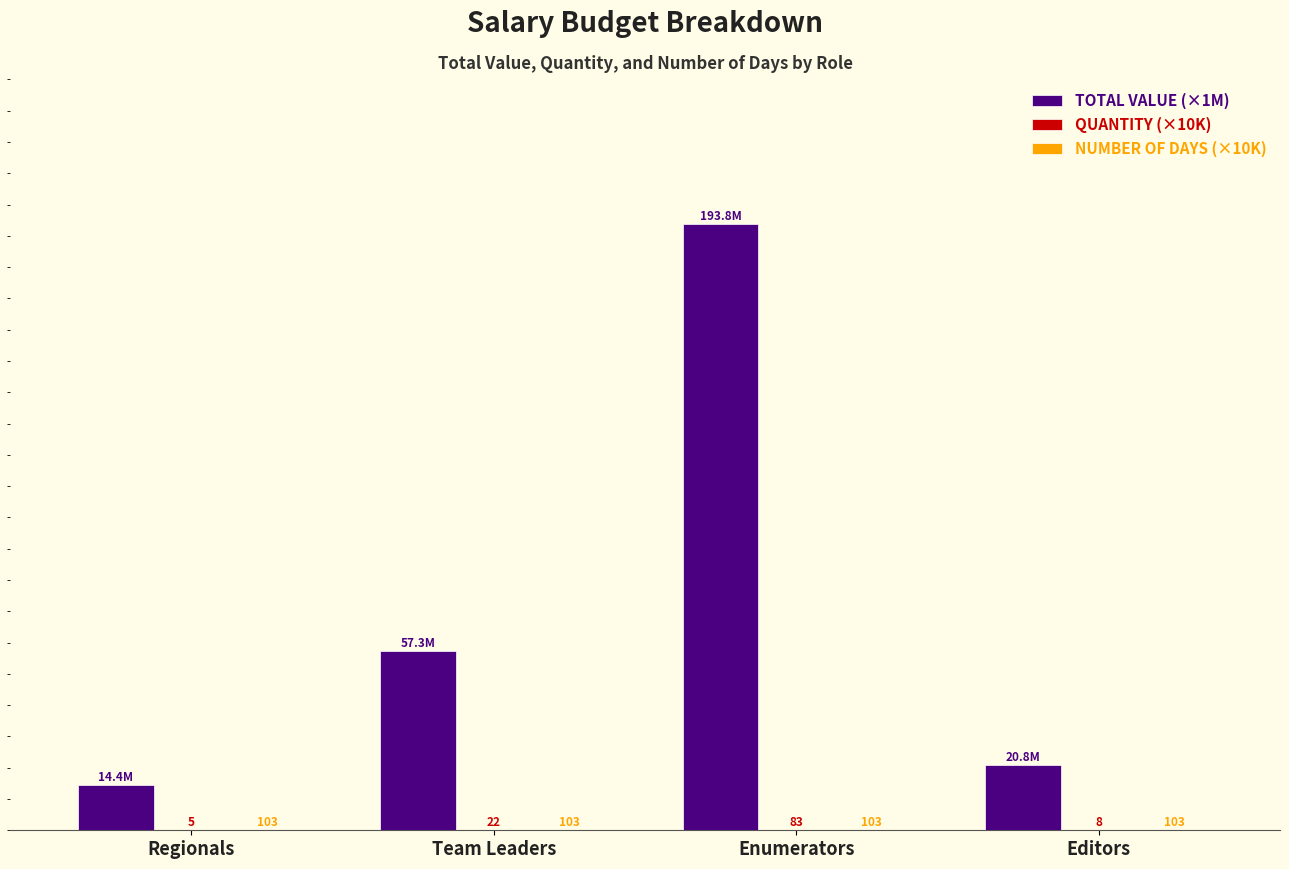

How many categories are shown in the chart?

4